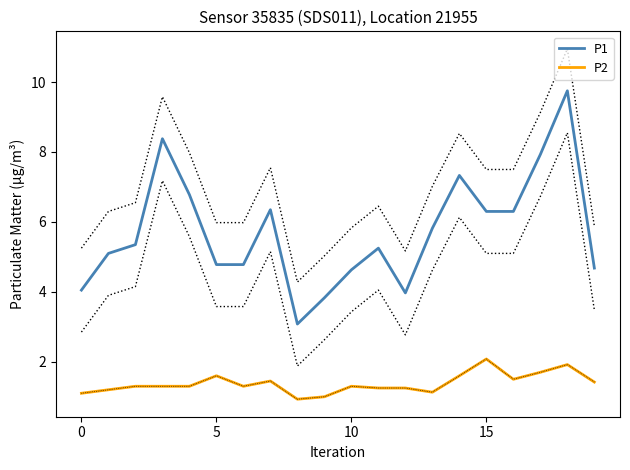

Is the value of P1 at 17 greater than the value of P2 at 10?

Yes